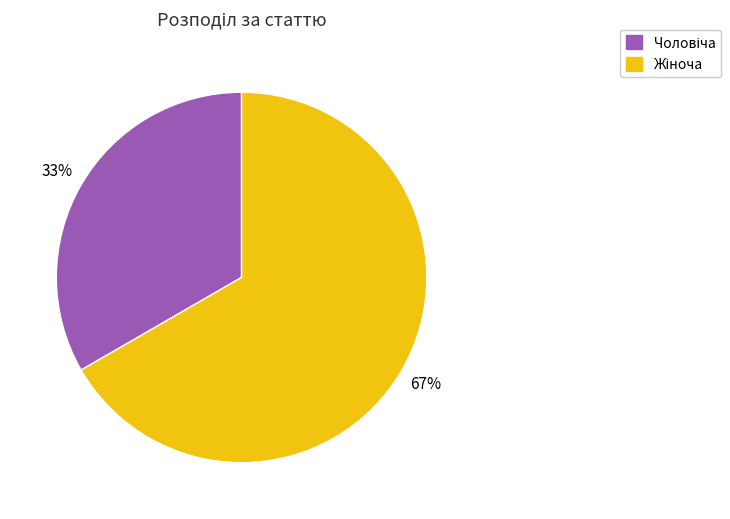

How many slices are in this pie chart?

2